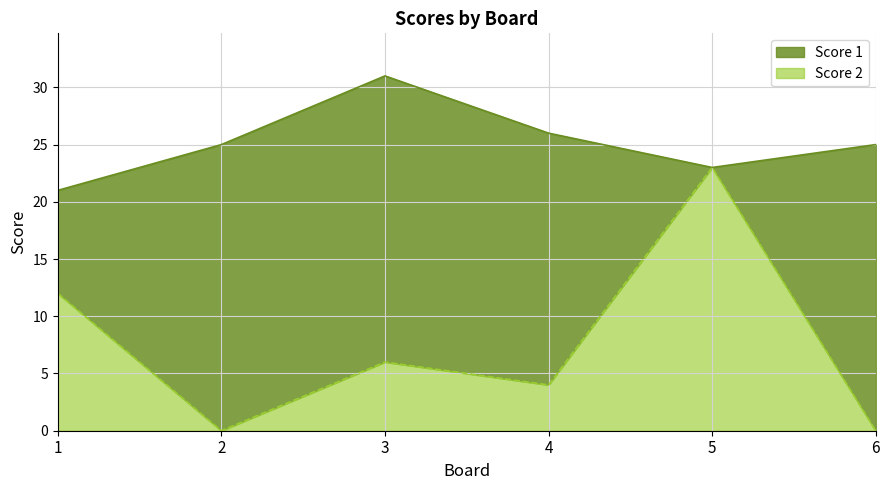

Which category has the lowest value across all series?

2